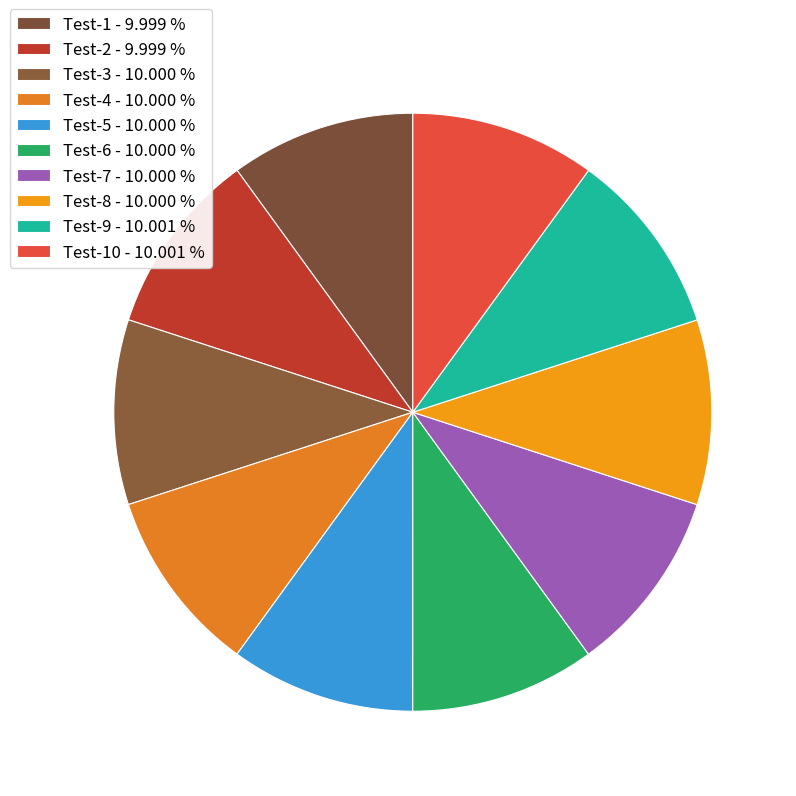

How many slices are in this pie chart?

10